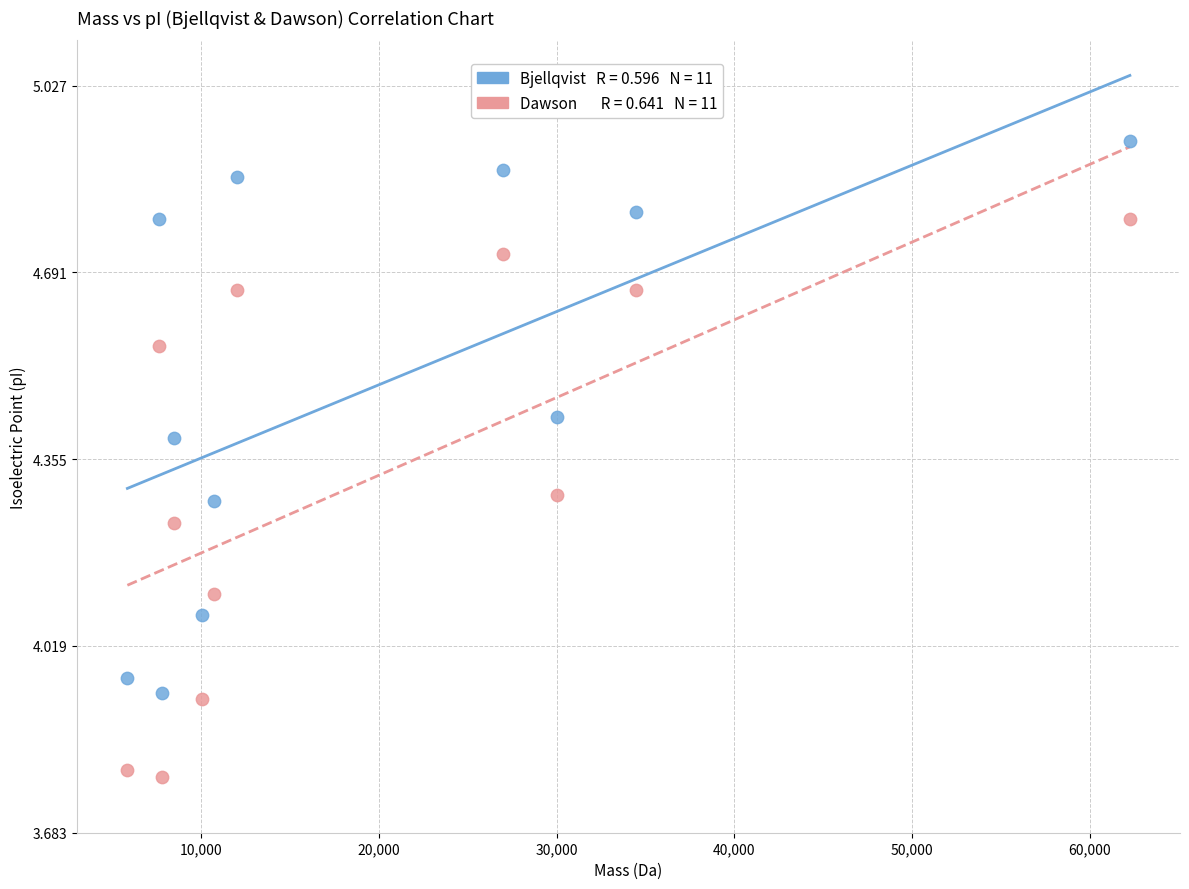

Across all data points, what is the range of Y values (max minus min)?

1.1